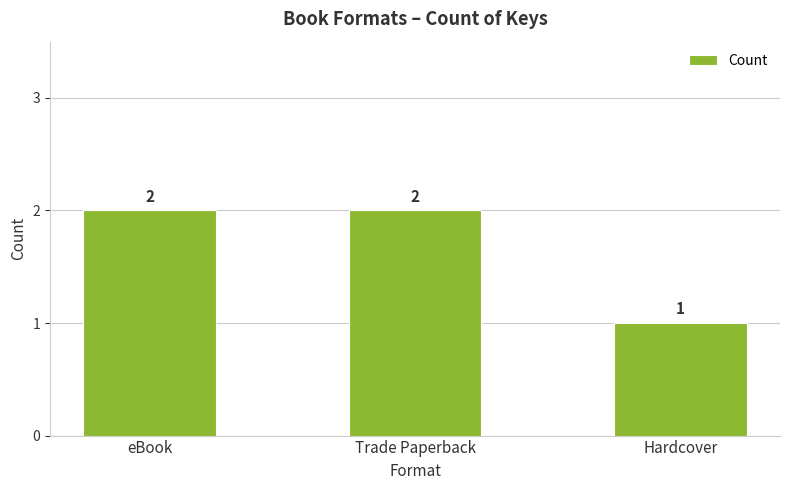

What is the sum of the values at Hardcover and eBook?

3